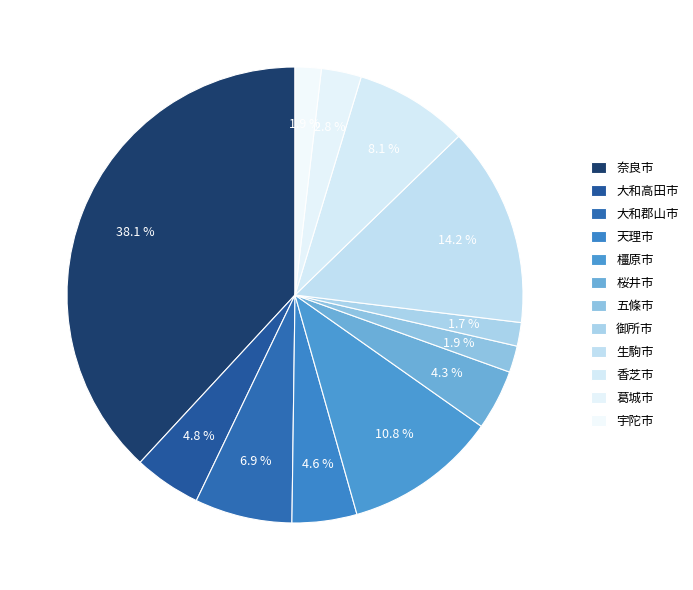

How many slices are in this pie chart?

12